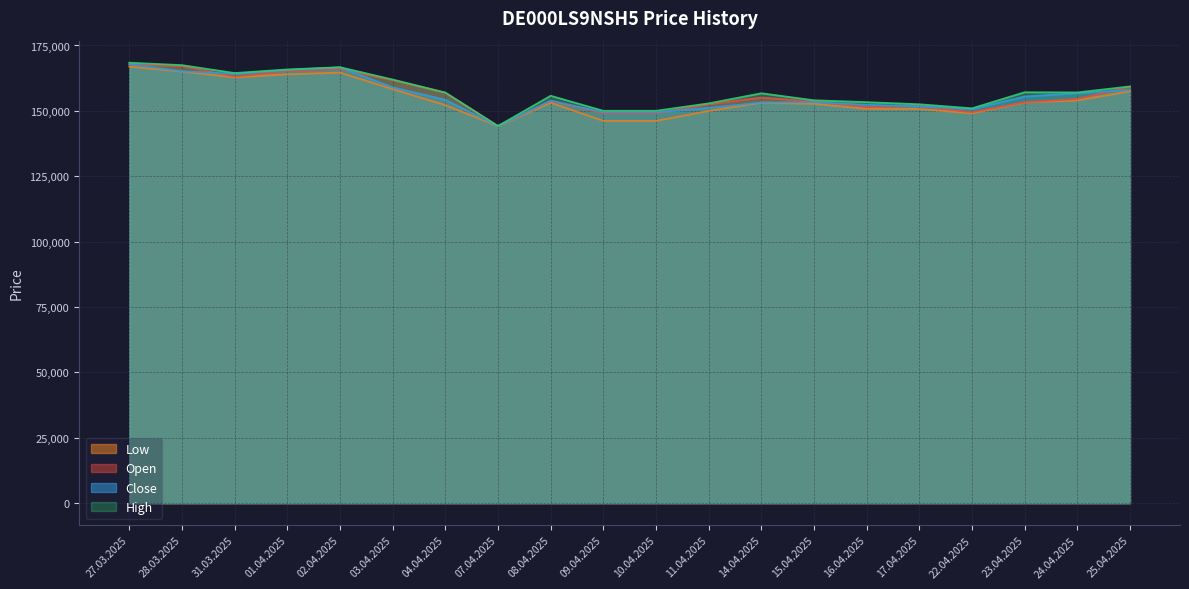

The Low series shows 144159 at 07.04.2025. True or false?

True